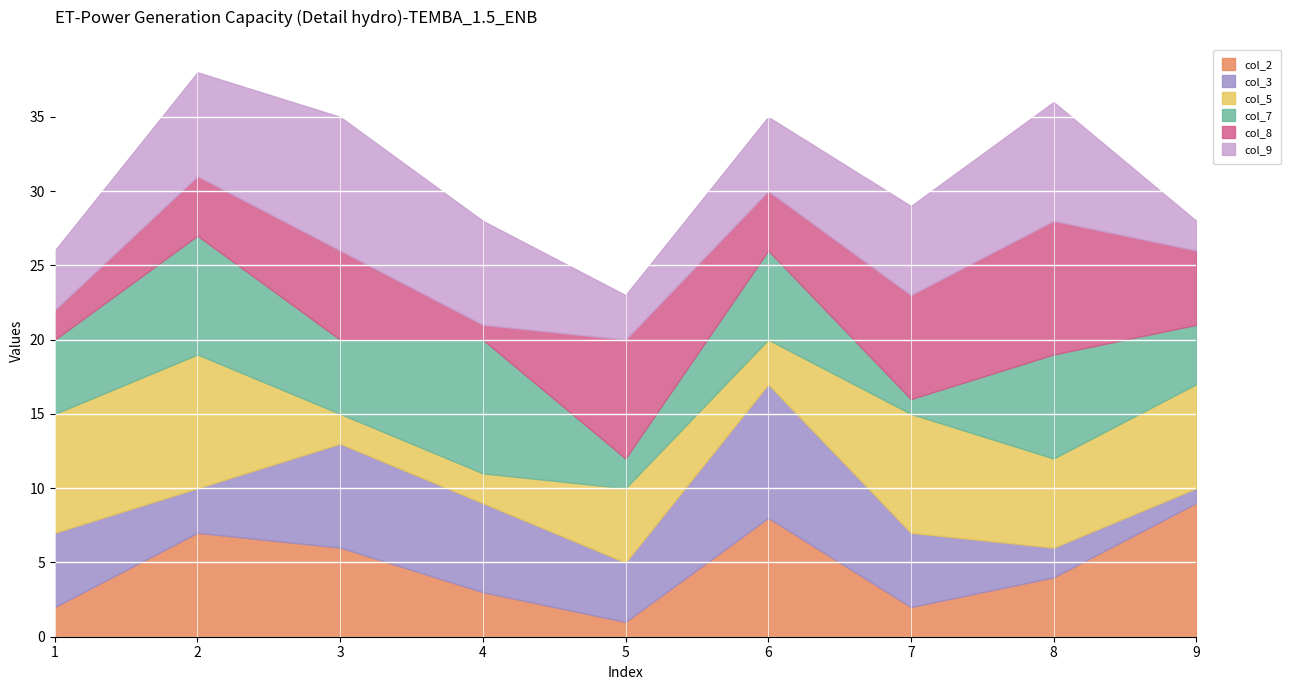

At which label does col_9 reach its minimum?

9